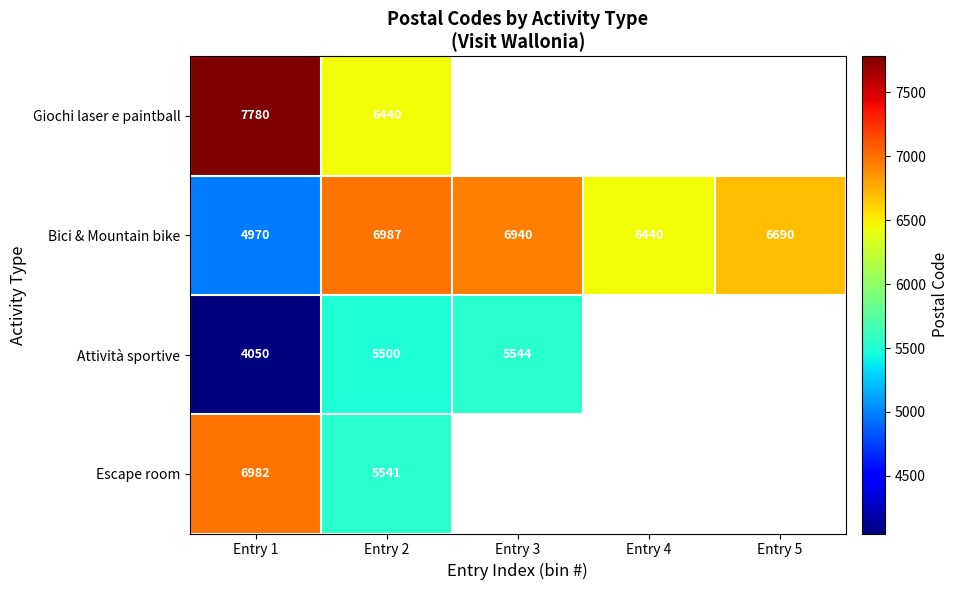

At which category does the chart reach its peak across all series?

Entry 1